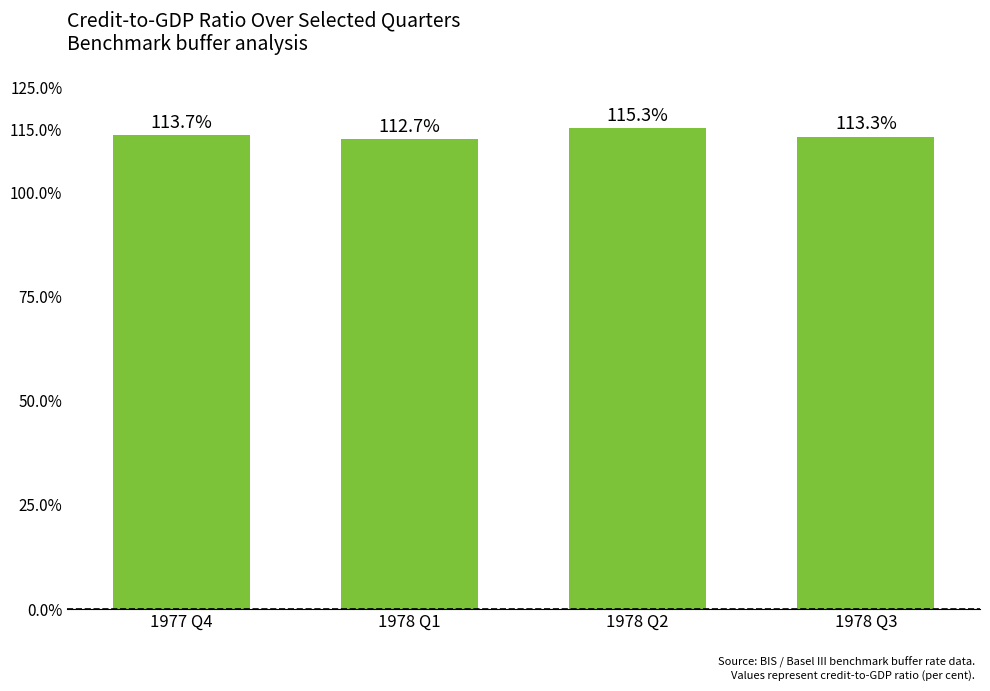

Rank the categories by value from lowest to highest.

1978 Q1, 1978 Q3, 1977 Q4, 1978 Q2